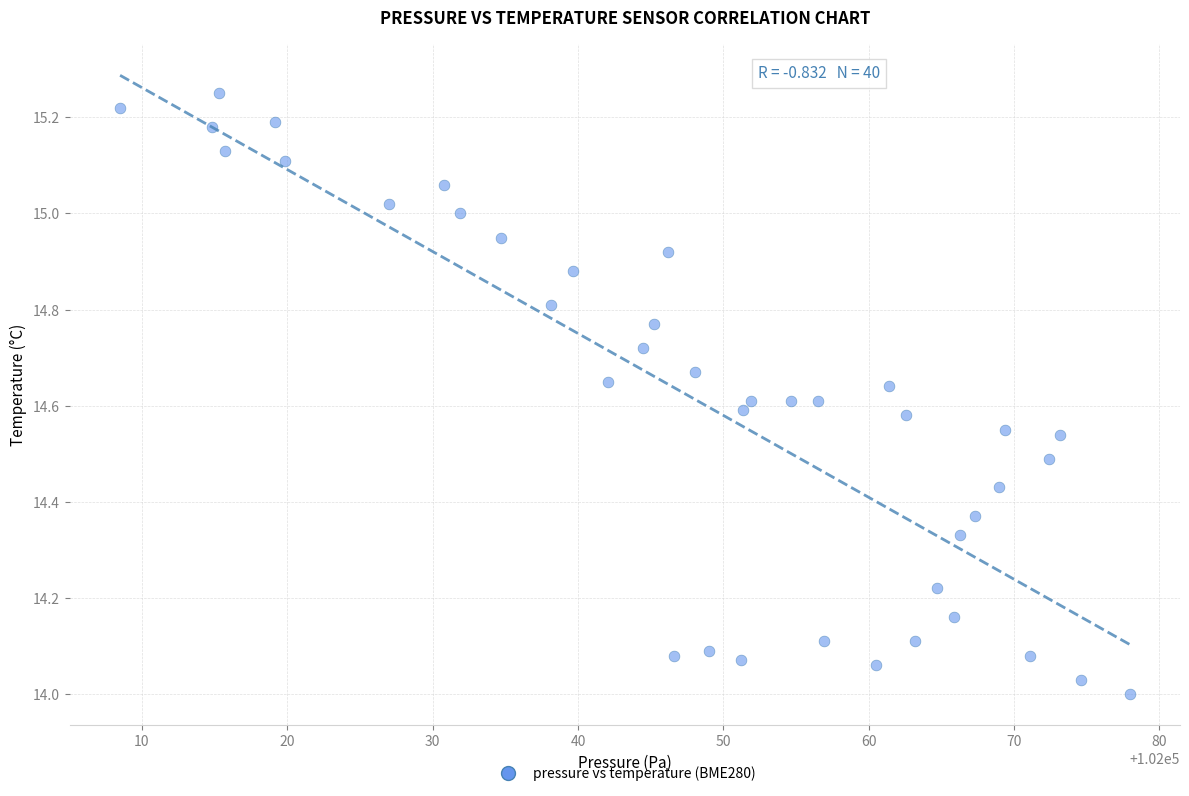

What is the range of X values (max minus min)?

69.4